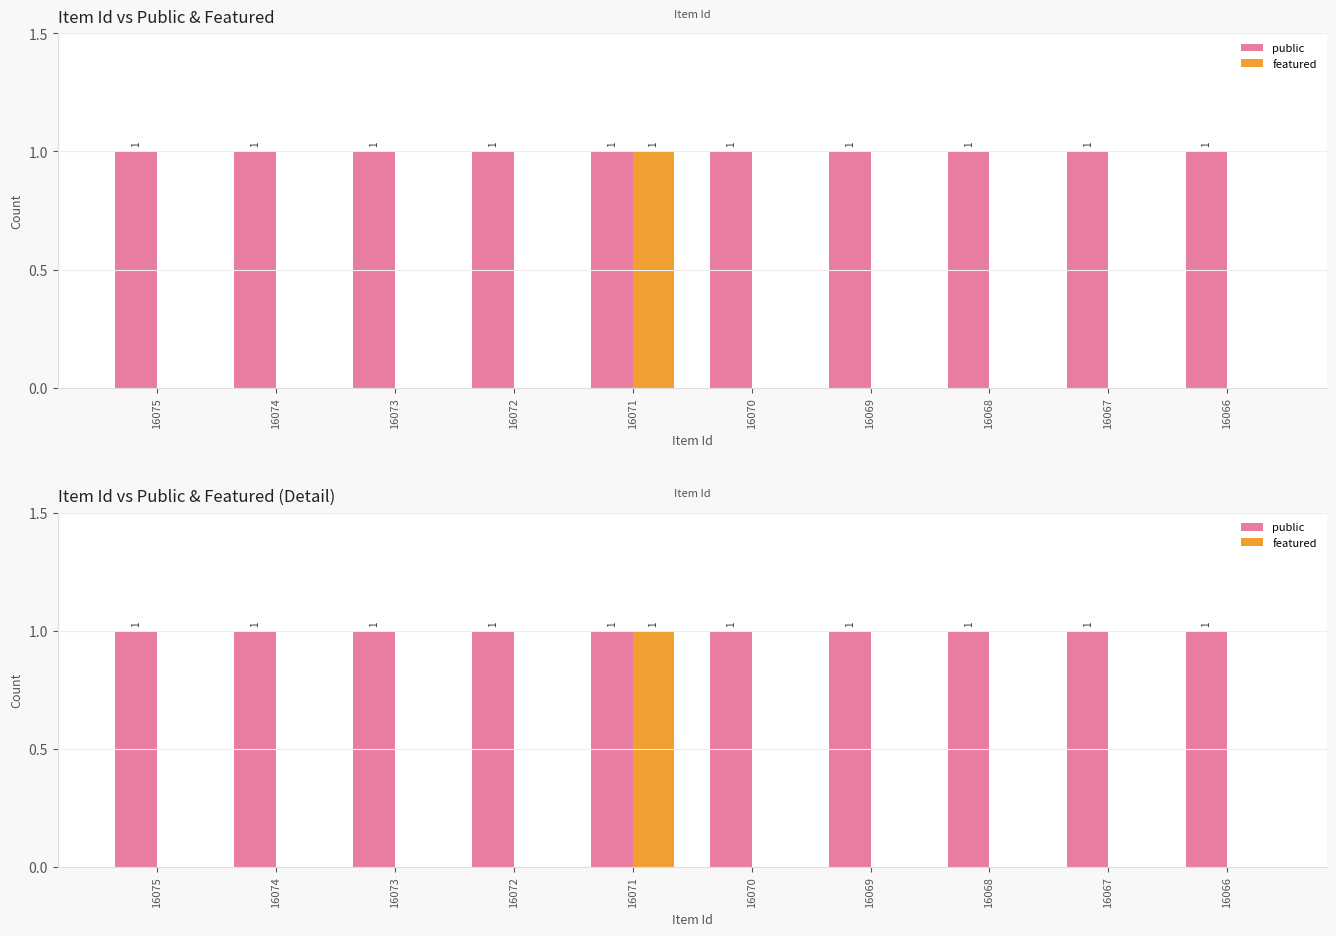

The featured series shows 0 at 16067. True or false?

True